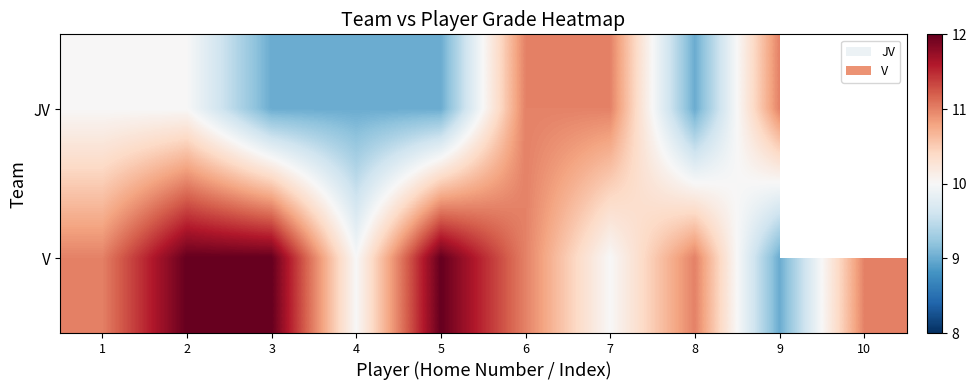

How many JV values are between 9 and 11?

9